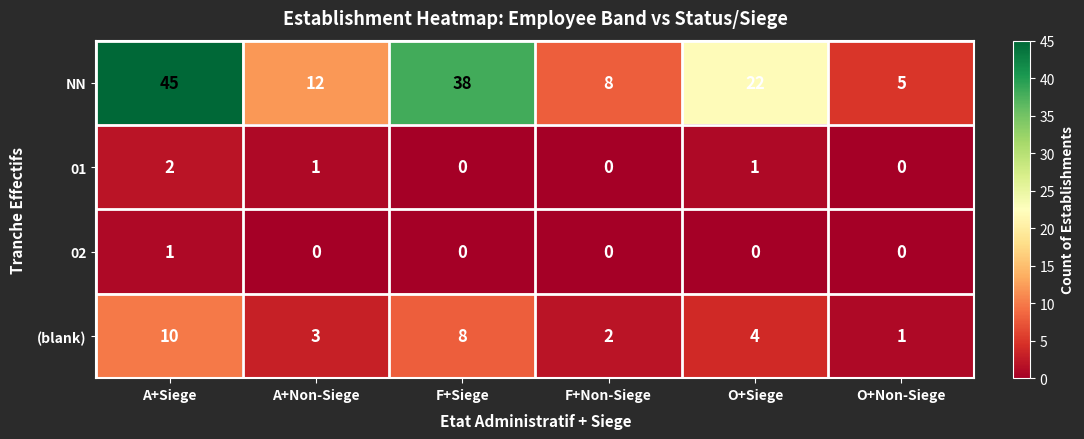

At which category is the sum across all series the highest?

A+Siege